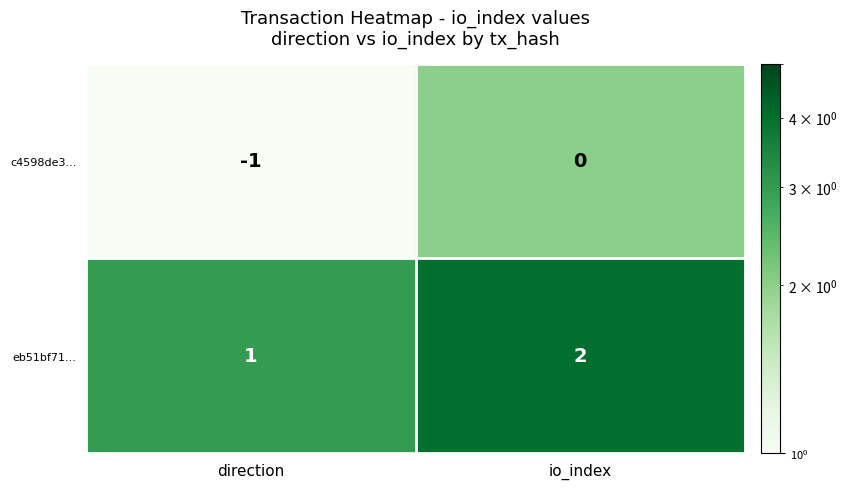

Which category has the highest value across all series?

io_index